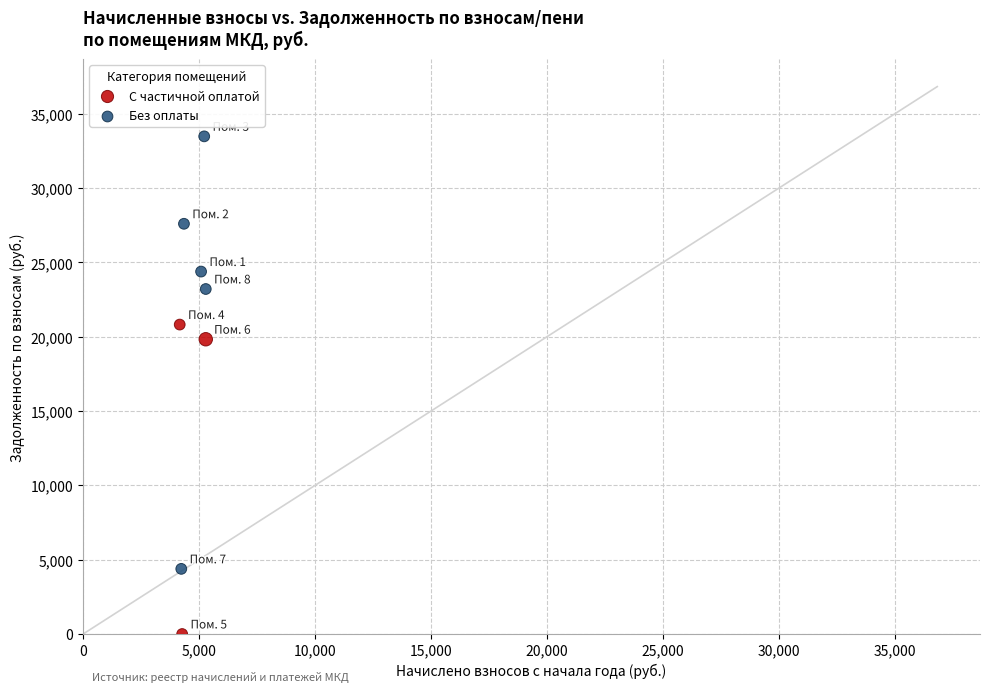

Which series contains the highest Y value?

Без оплаты